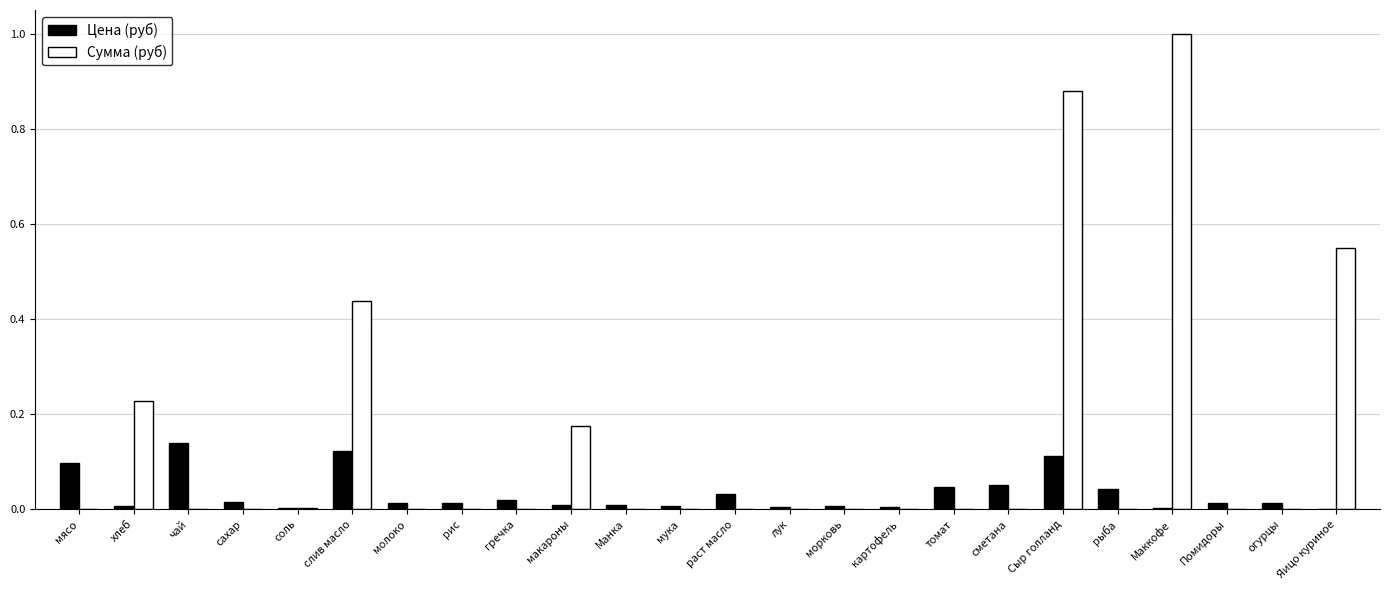

What is the maximum value shown in the chart?

1.0